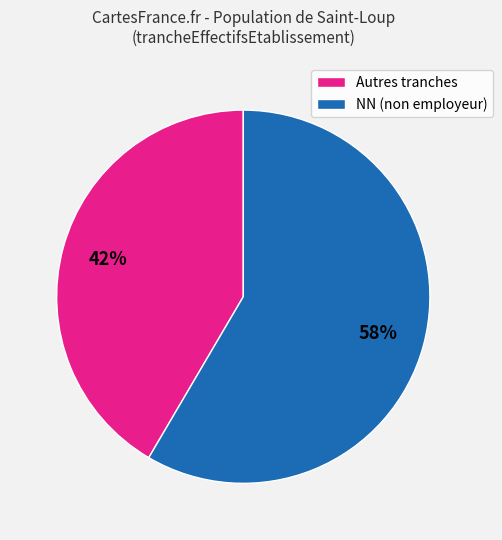

Does any single category account for the majority?

Yes